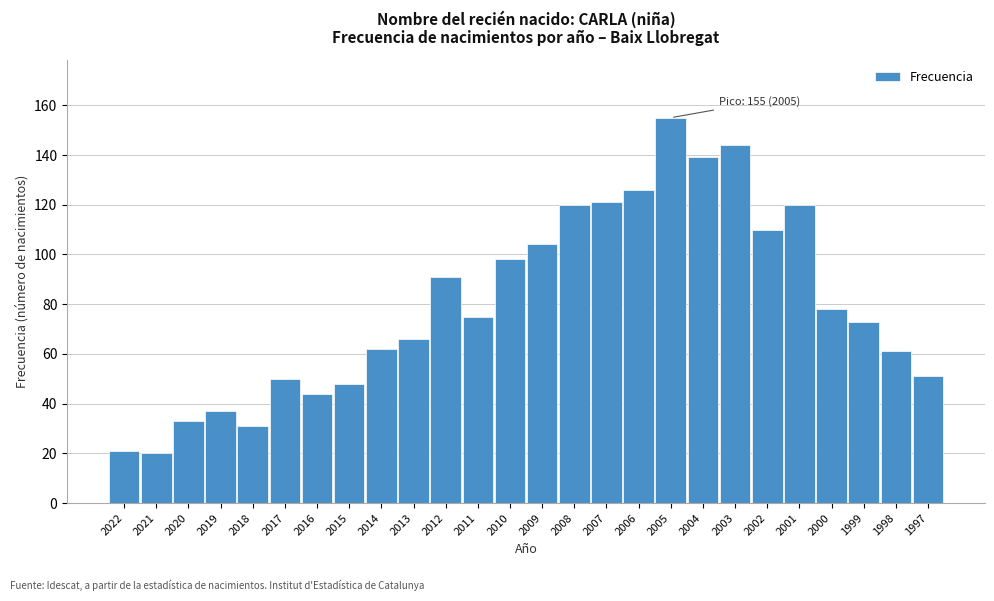

Reading left to right, transcribe all the data shown in this chart.

2022=21	2021=20	2020=33	2019=37	2018=31	2017=50	2016=44	2015=48	2014=62	2013=66	2012=91	2011=75	2010=98	2009=104	2008=120	2007=121	2006=126	2005=155	2004=139	2003=144	2002=110	2001=120	2000=78	1999=73	1998=61	1997=51